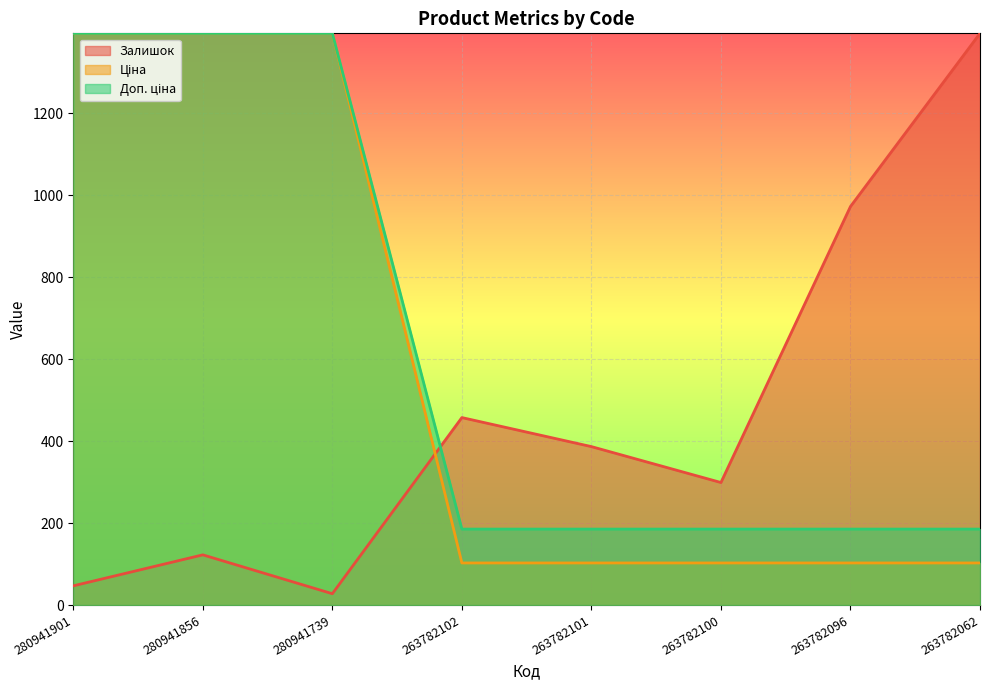

How many times do Ціна and Залишок cross each other?

1